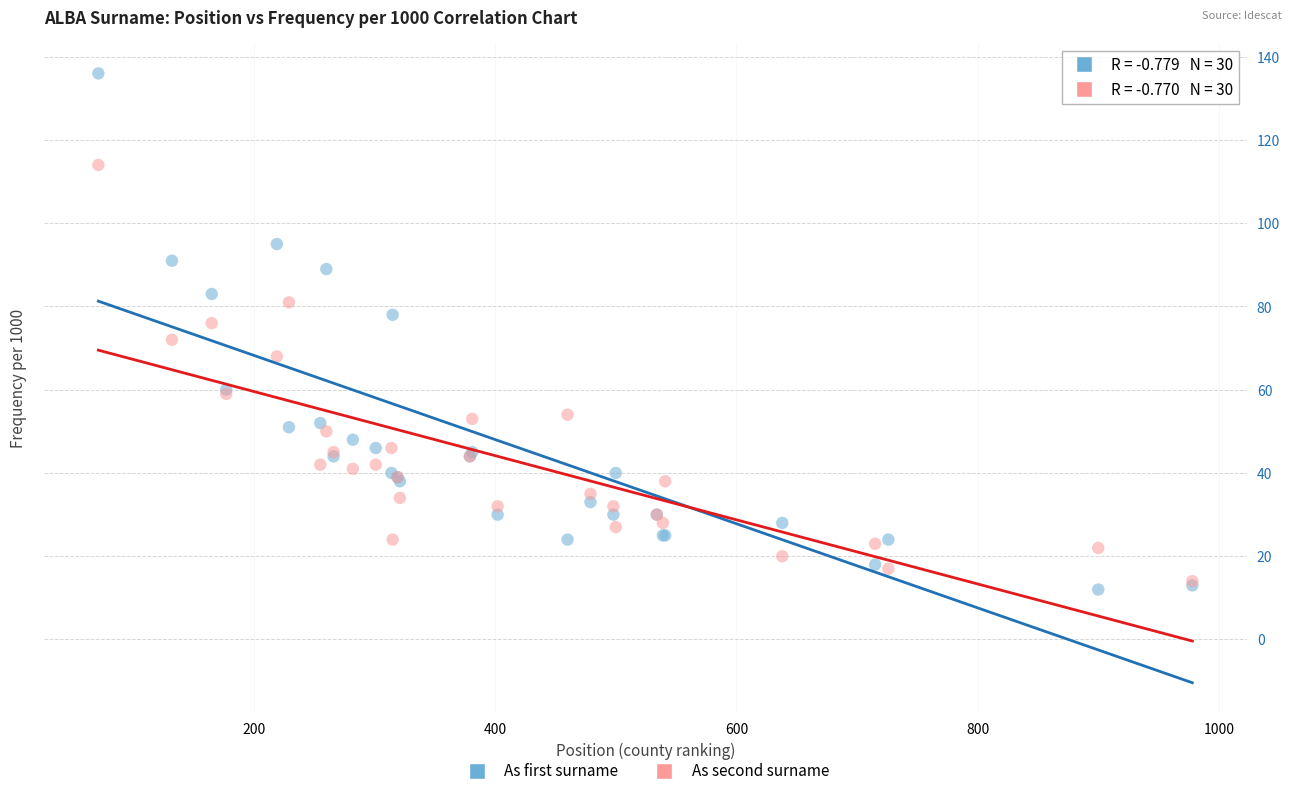

Which series contains the highest Y value?

As first surname